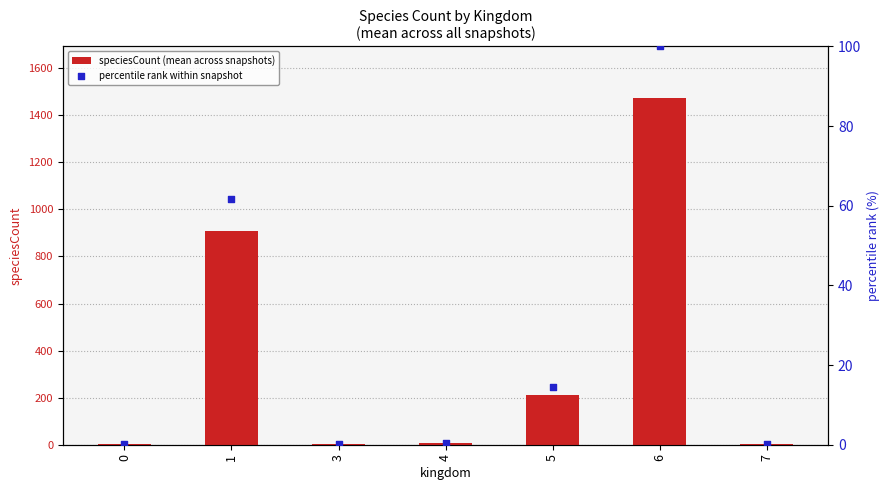

Is the value of percentile rank within snapshot at 3 greater than the value of speciesCount (mean across snapshots) at 6?

No